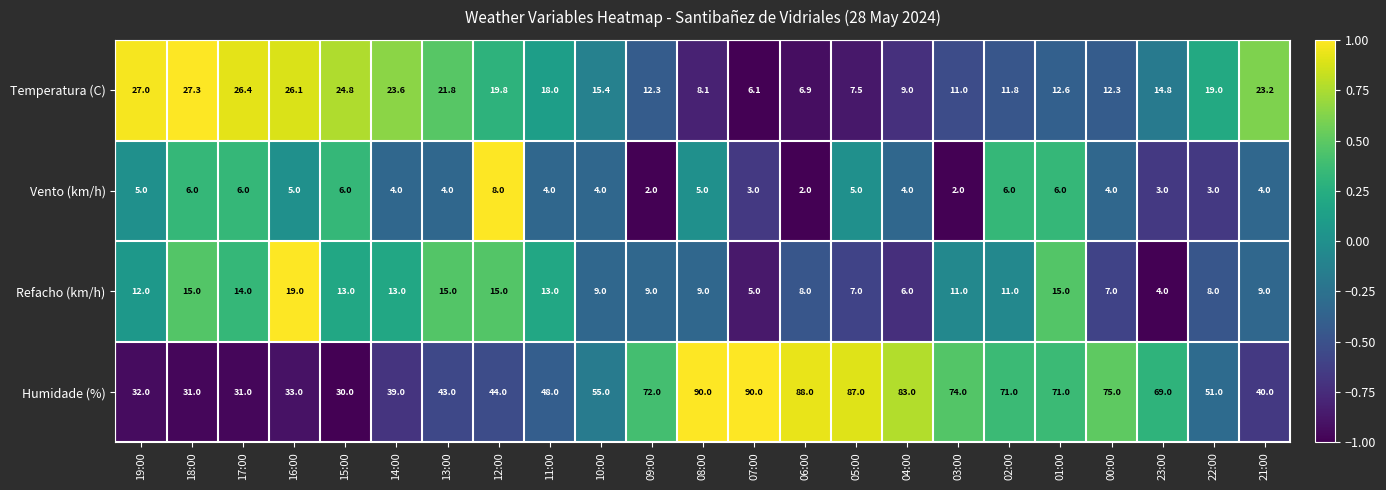

At which category is the sum across all series the highest?

08:00